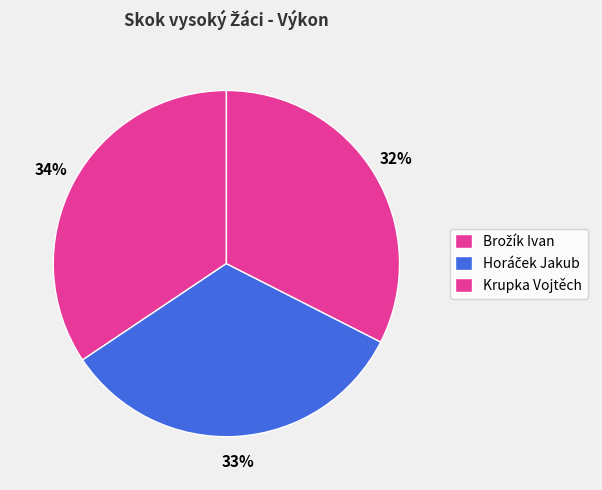

How many slices are in this pie chart?

3